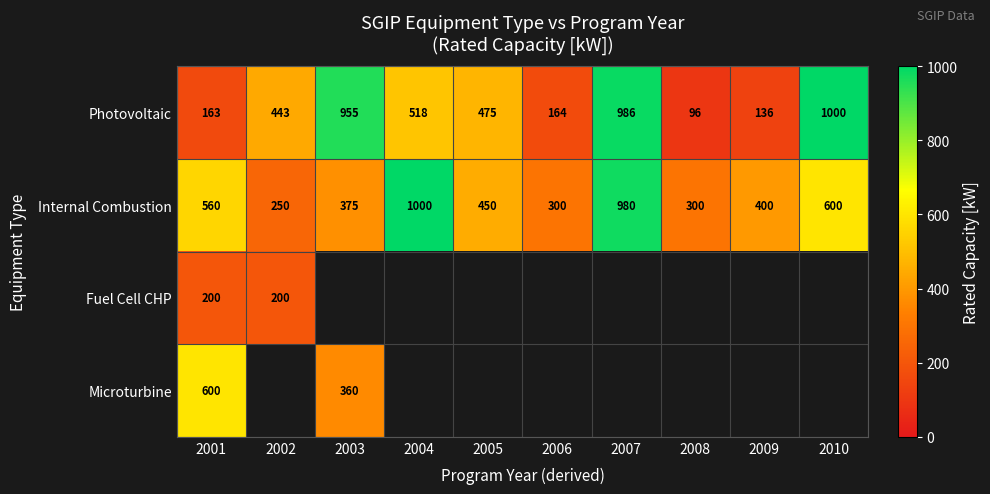

At which label does Internal Combustion first exceed 450?

2001